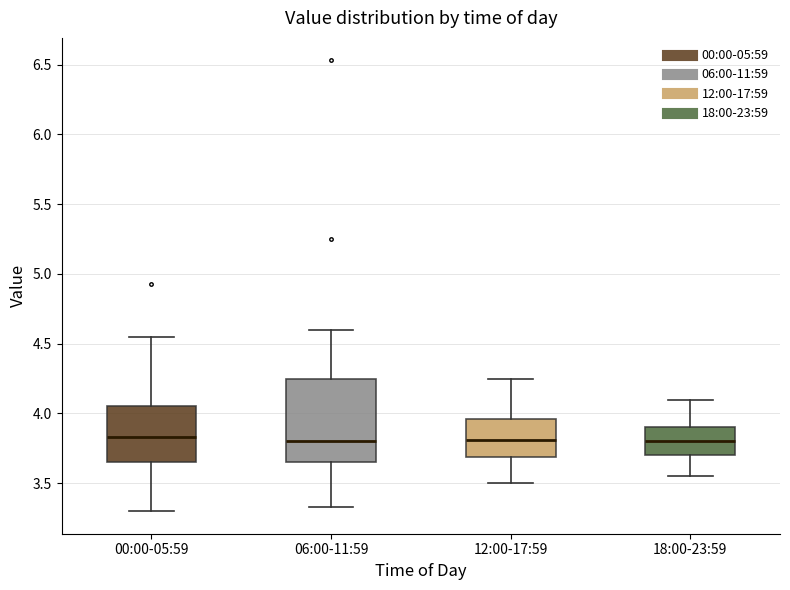

Reading left to right, read every box against the y-axis: the position of its median line, the range the box covers, and the ends of its whiskers. The values are not printed on the chart, so give them approximately, as read against the axis.

00:00-05:59: median 3.85, box 3.65 to 4.05, whiskers 3.30 to 4.55
06:00-11:59: median 3.80, box 3.65 to 4.25, whiskers 3.35 to 4.60
12:00-17:59: median 3.80, box 3.70 to 3.95, whiskers 3.50 to 4.25
18:00-23:59: median 3.80, box 3.70 to 3.90, whiskers 3.55 to 4.10